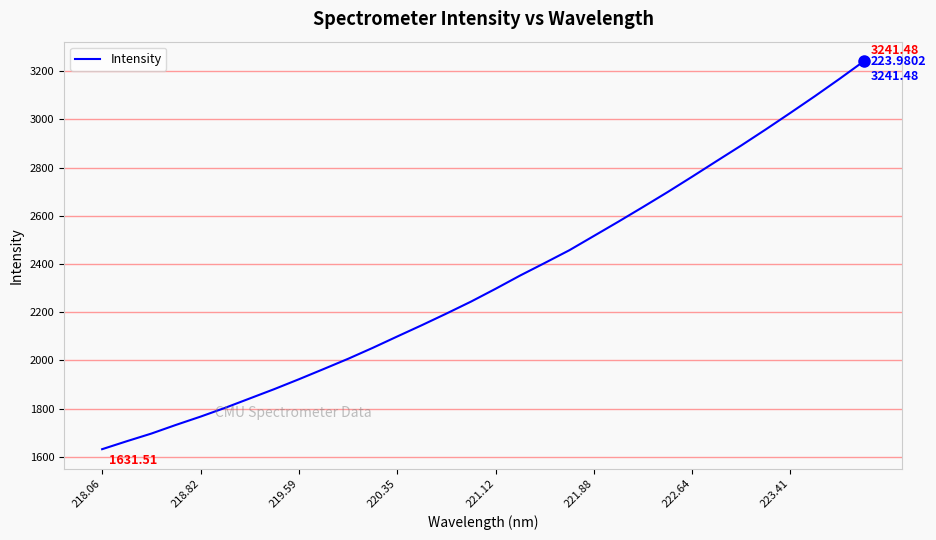

True or false: there are more than 1 points higher than both neighbors.

False